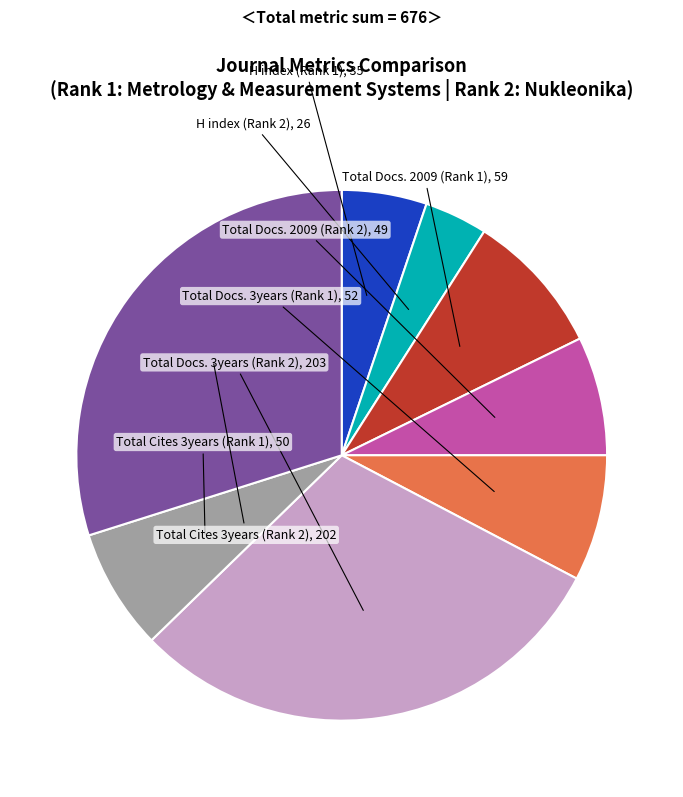

How many segments does this pie chart have?

8